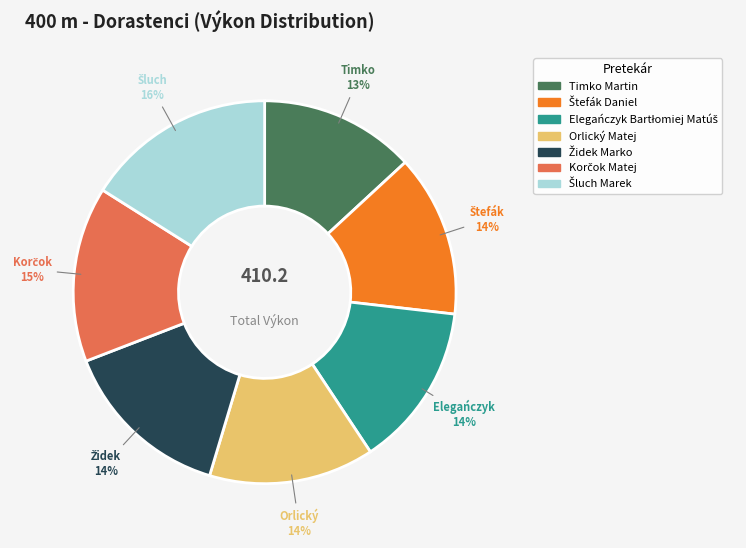

Does Orlický Matej represent more than half of the total?

No